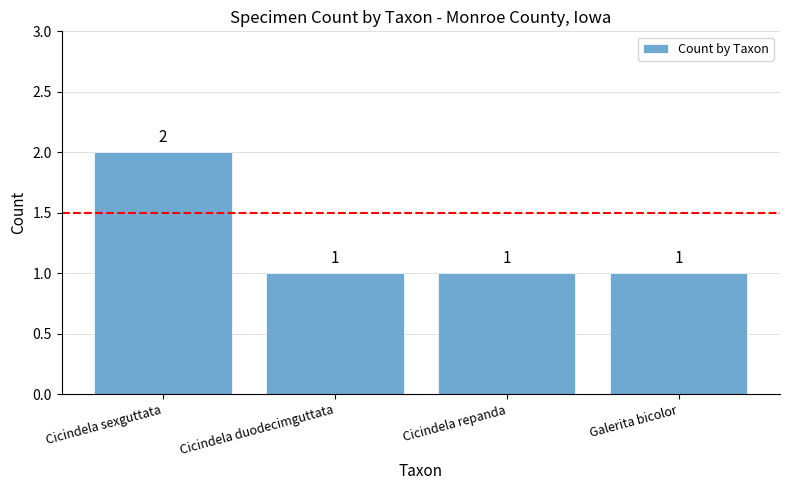

Reading right to left, what are all the values shown in this chart?

Galerita bicolor=1	Cicindela repanda=1	Cicindela duodecimguttata=1	Cicindela sexguttata=2